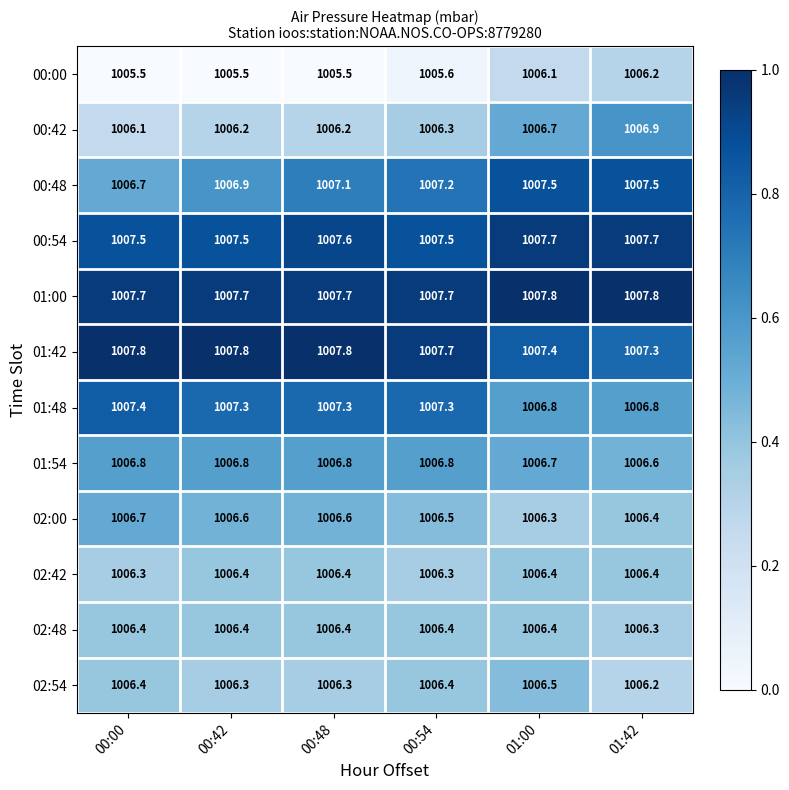

What is the approximate value of 02:42 at 00:48?

1006.4